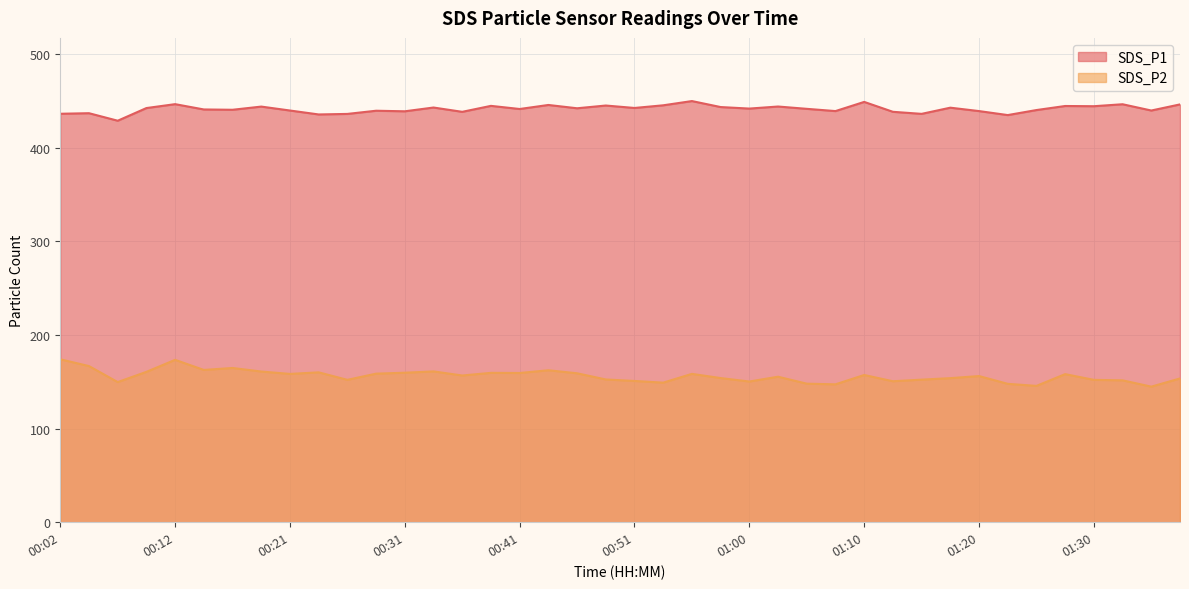

How many values in the SDS_P1 series exceed 441?

22